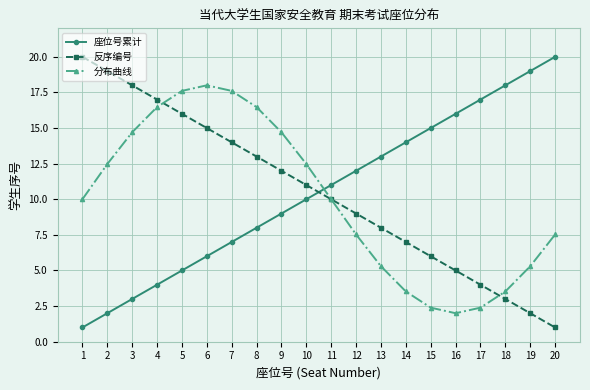

How many intersections are there between 分布曲线 and 反序编号?

3